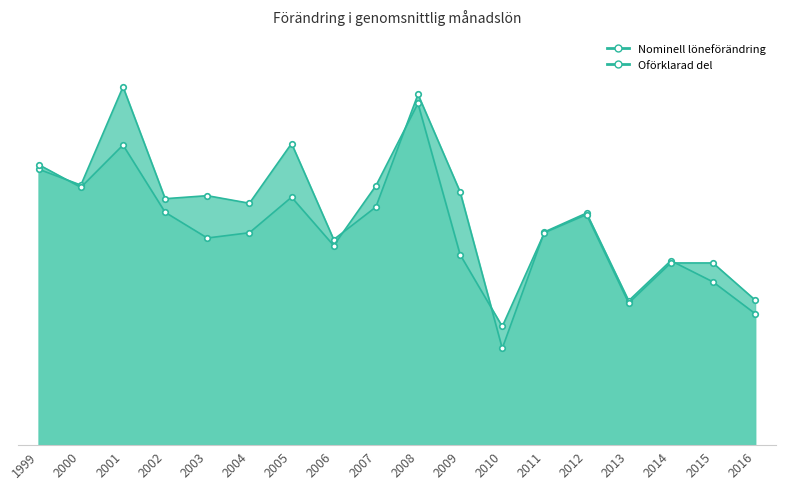

What is the difference between the Oförklarad del values at 2001 and 2000?

0.6